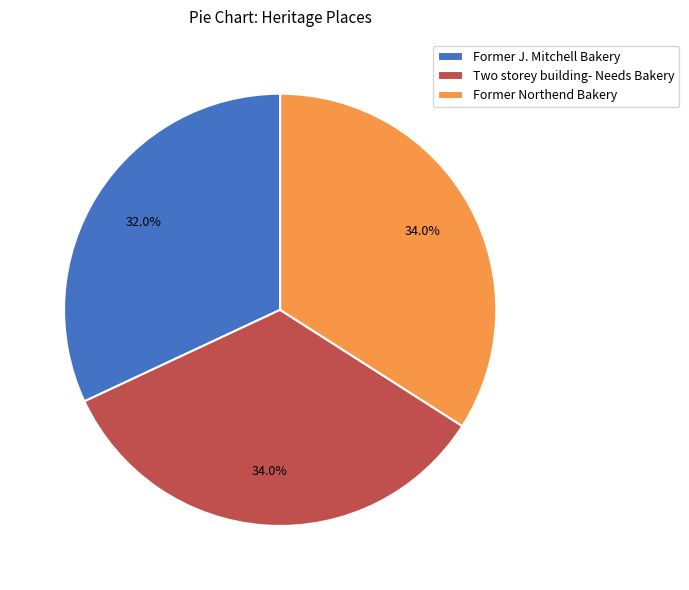

Does Former Northend Bakery account for over 50% of the chart?

No